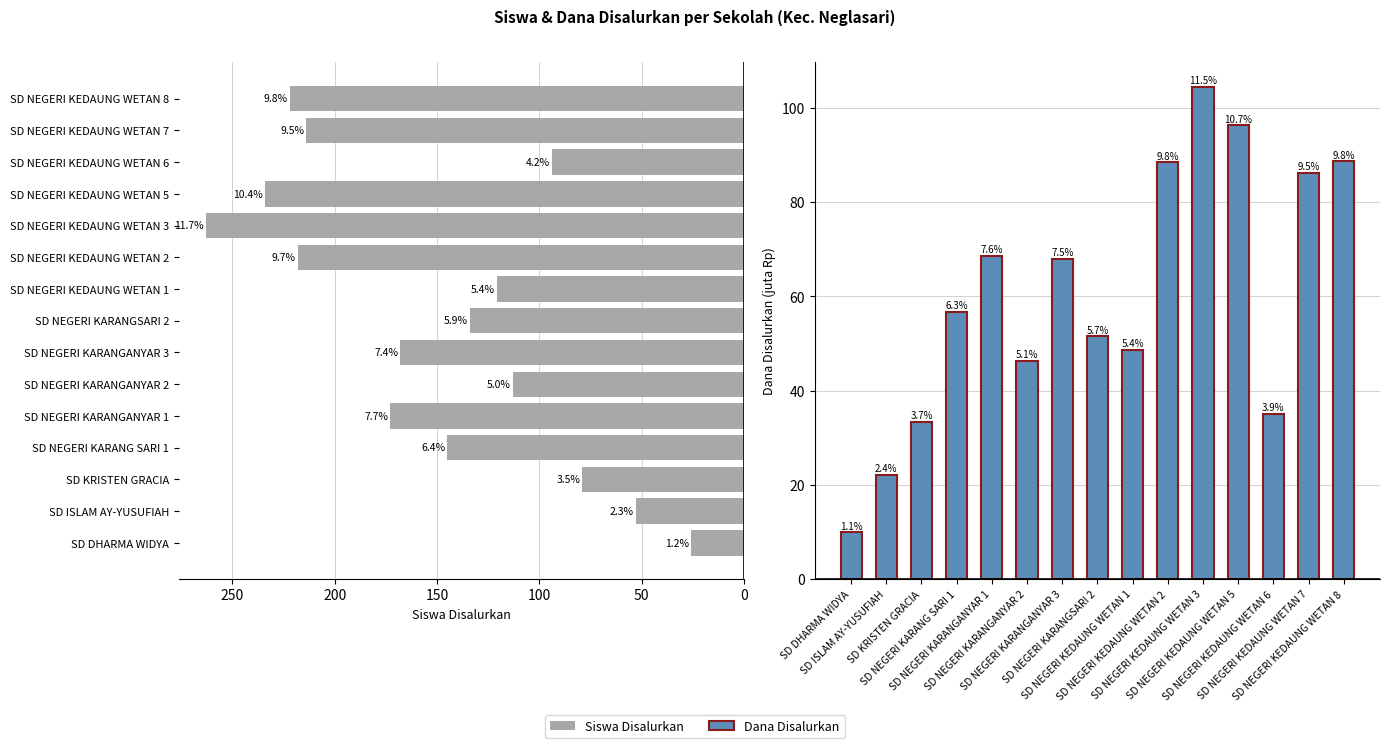

Count the number of data series in this chart.

2